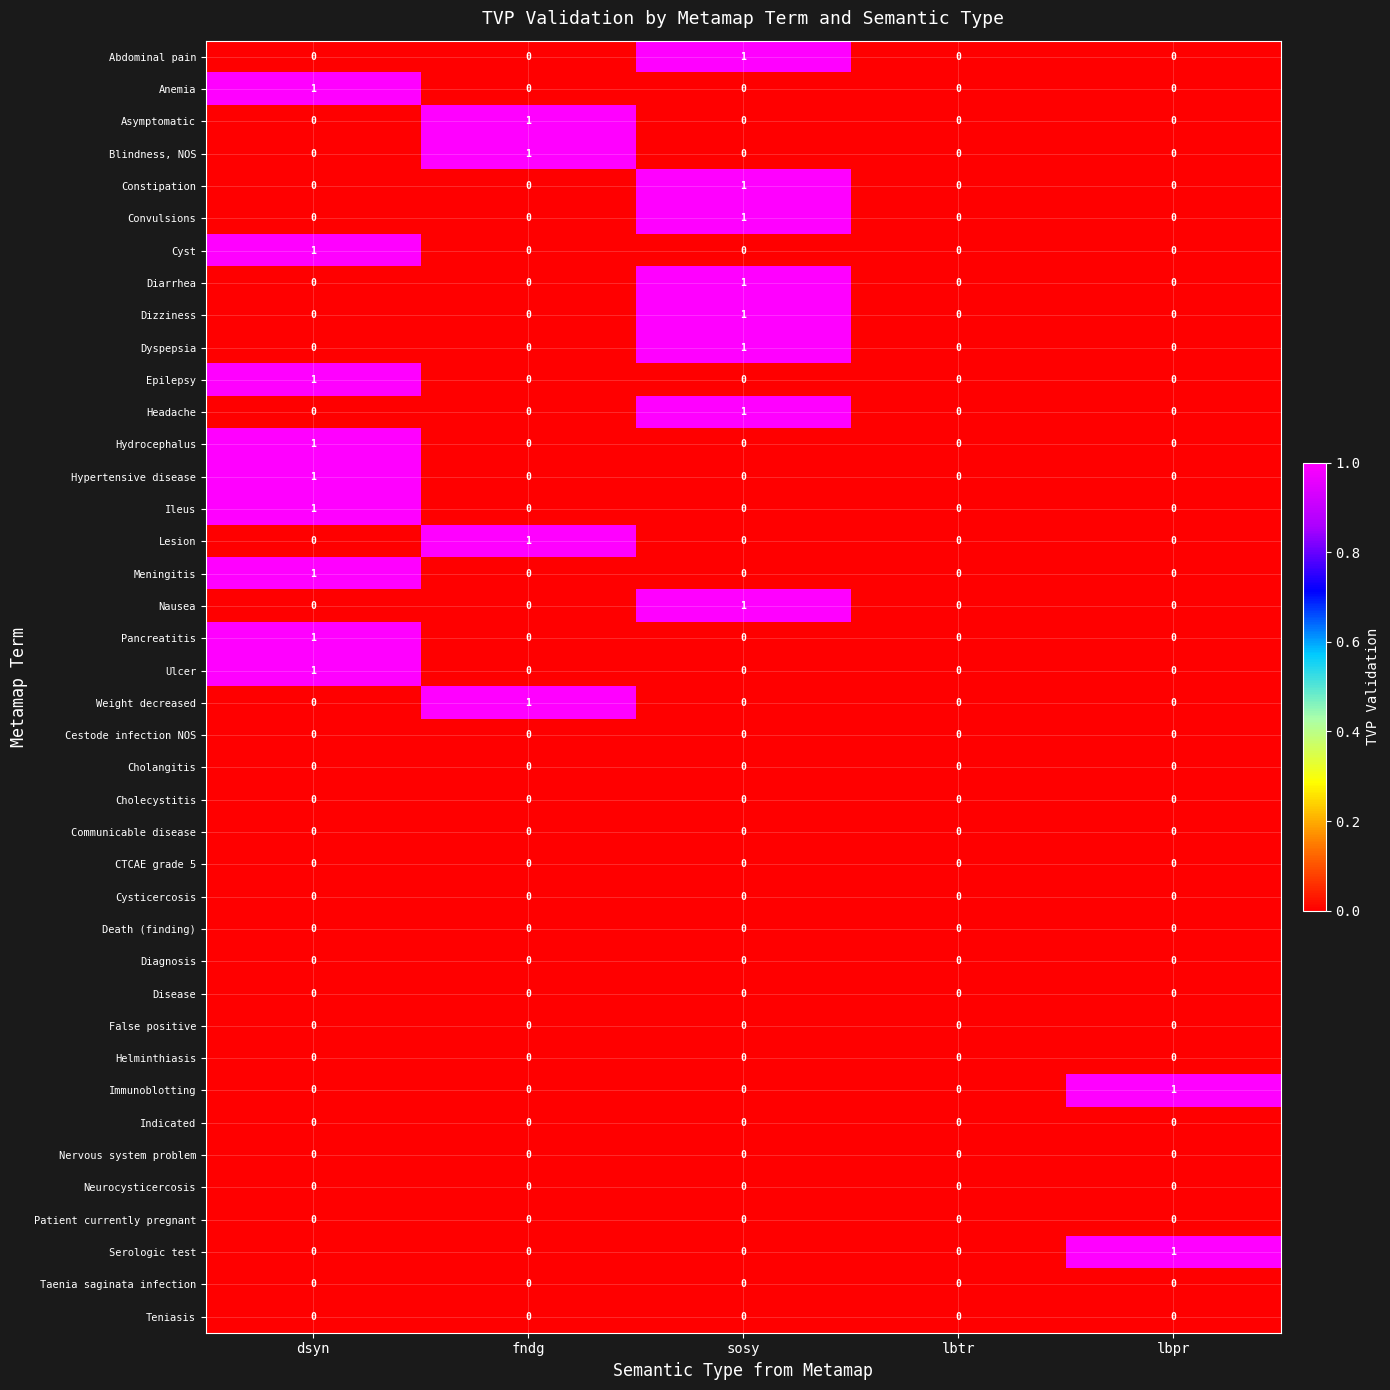

How many categories are shown in the chart?

5